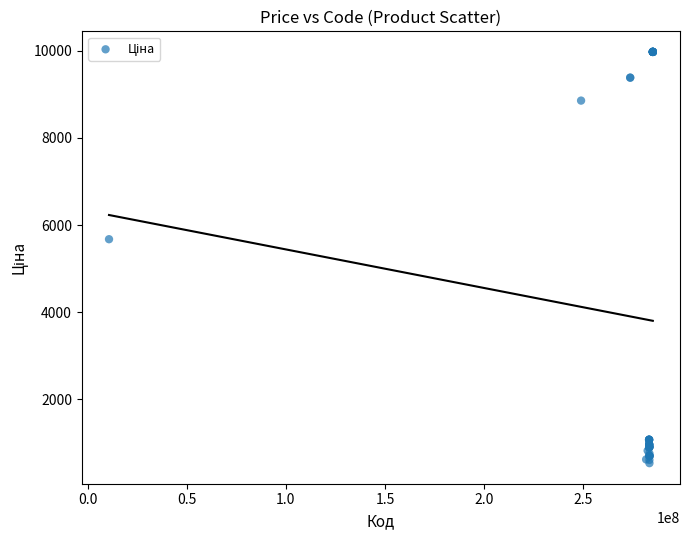

What Y value in the scatter plot is closest to 5253?

5673.8